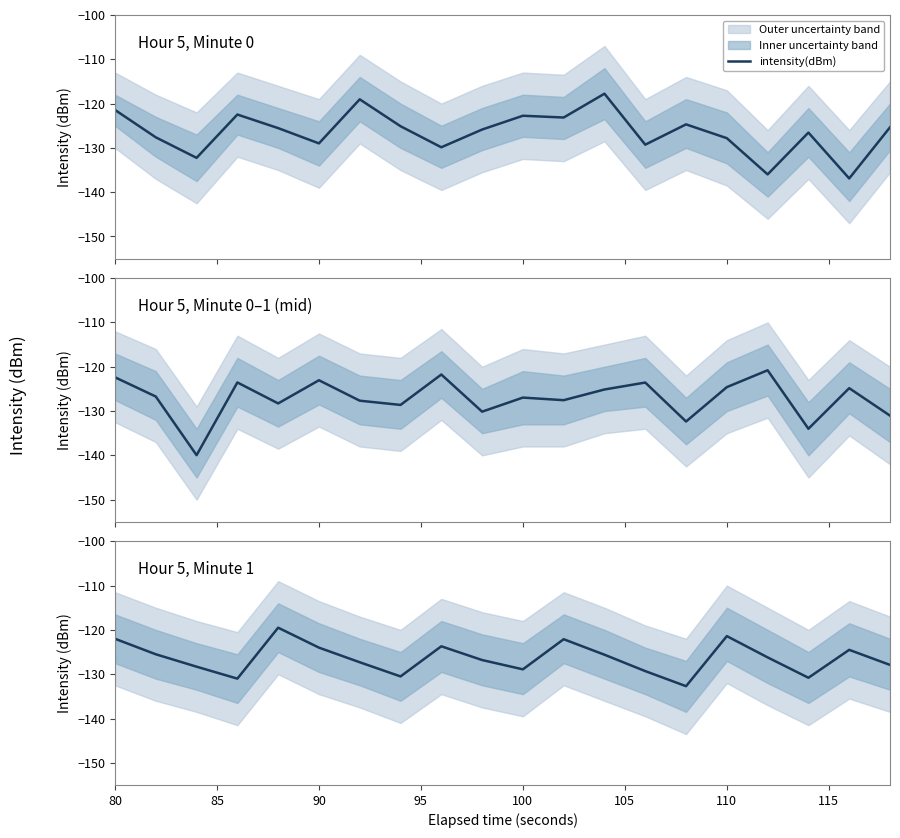

Reading left to right, list all the values displayed in this chart.

-122.0	-125.5	-128.3	-131.0	-119.5	-124.0	-127.3	-130.5	-123.7	-126.8	-128.9	-122.1	-125.6	-129.3	-132.7	-121.4	-126.2	-130.8	-124.5	-127.9